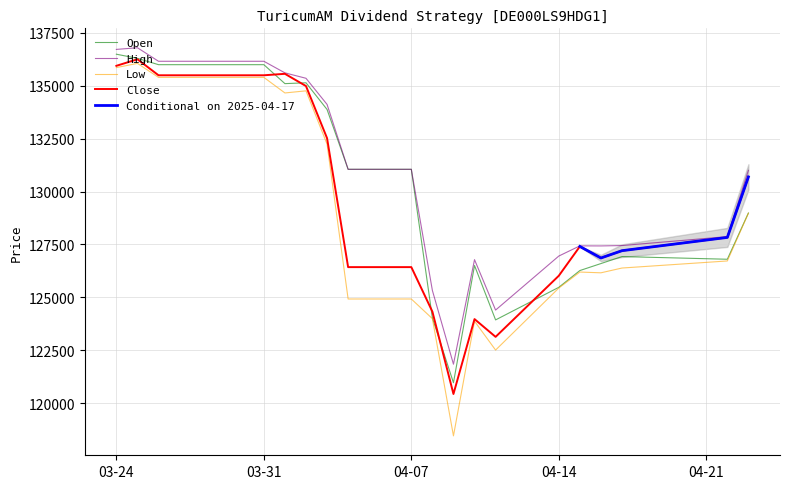

At which category is the sum across all series the highest?

25.03.2025